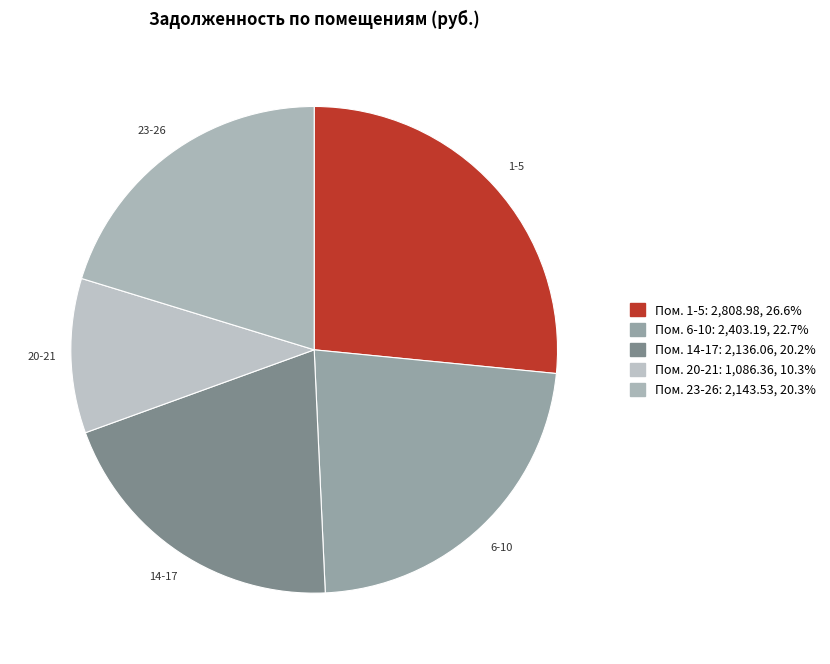

How many slices are in this pie chart?

5